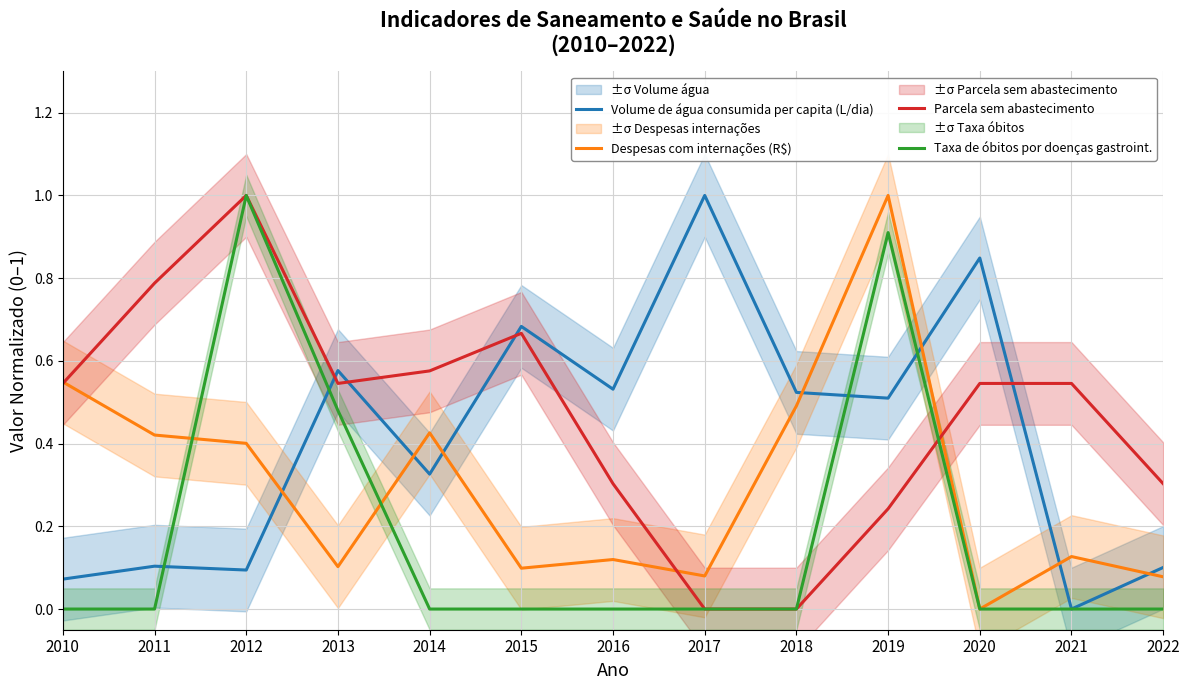

What is the difference between the highest and lowest values at 2016?

0.5